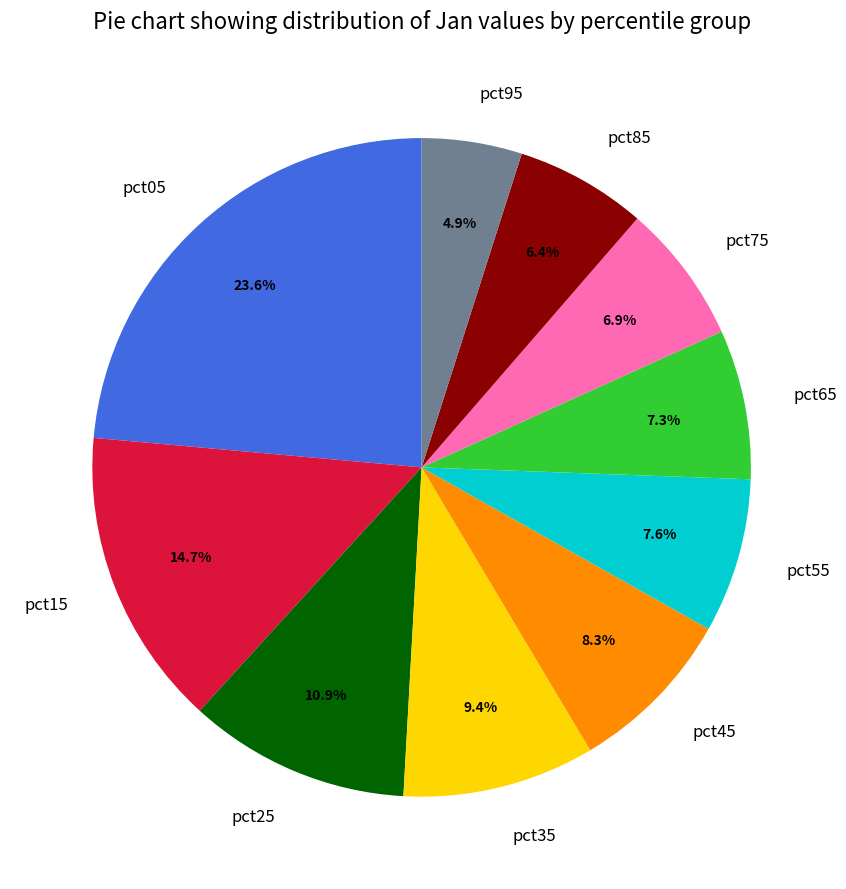

True or false: pct55 accounts for 8% of the total.

True